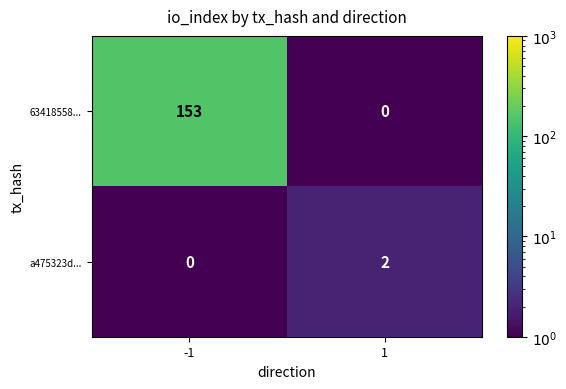

Which series has the largest total across all categories?

63418558...